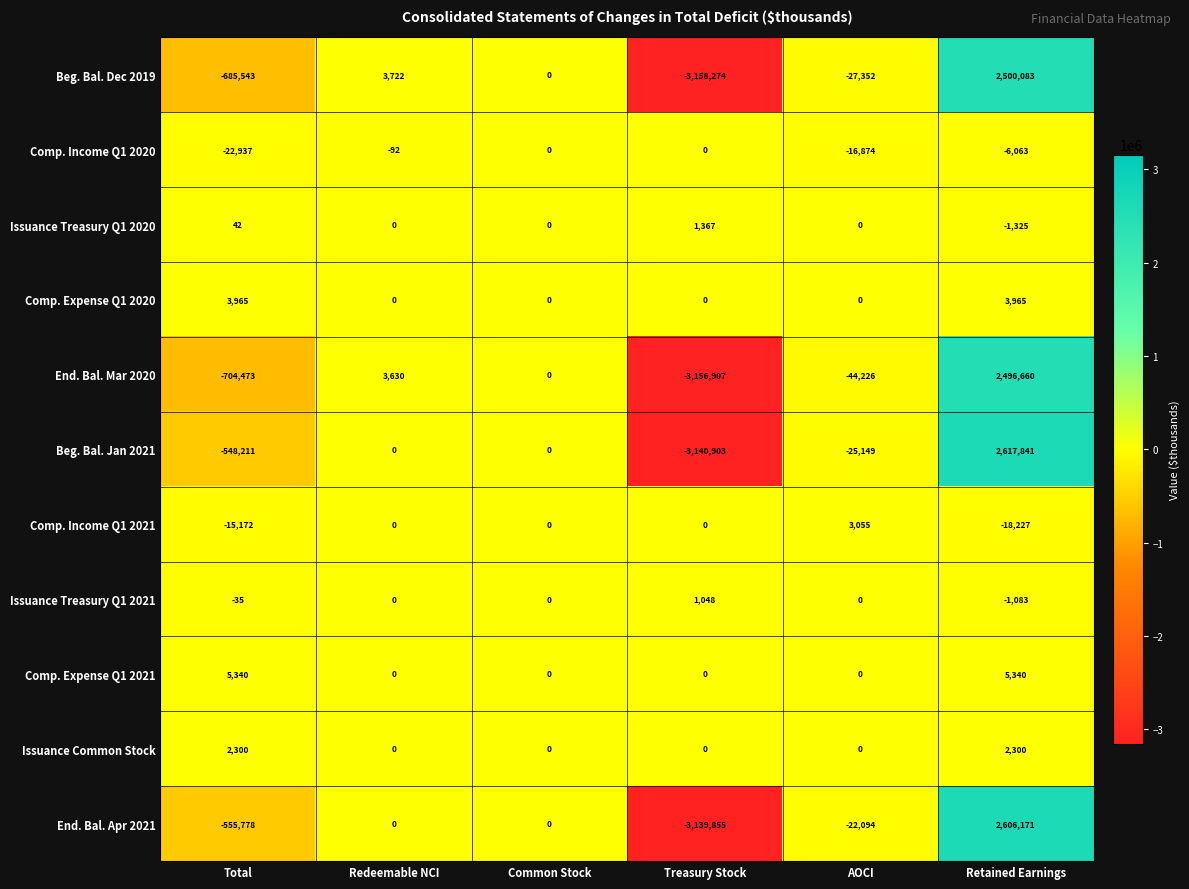

What is the maximum value shown in the chart?

2617841